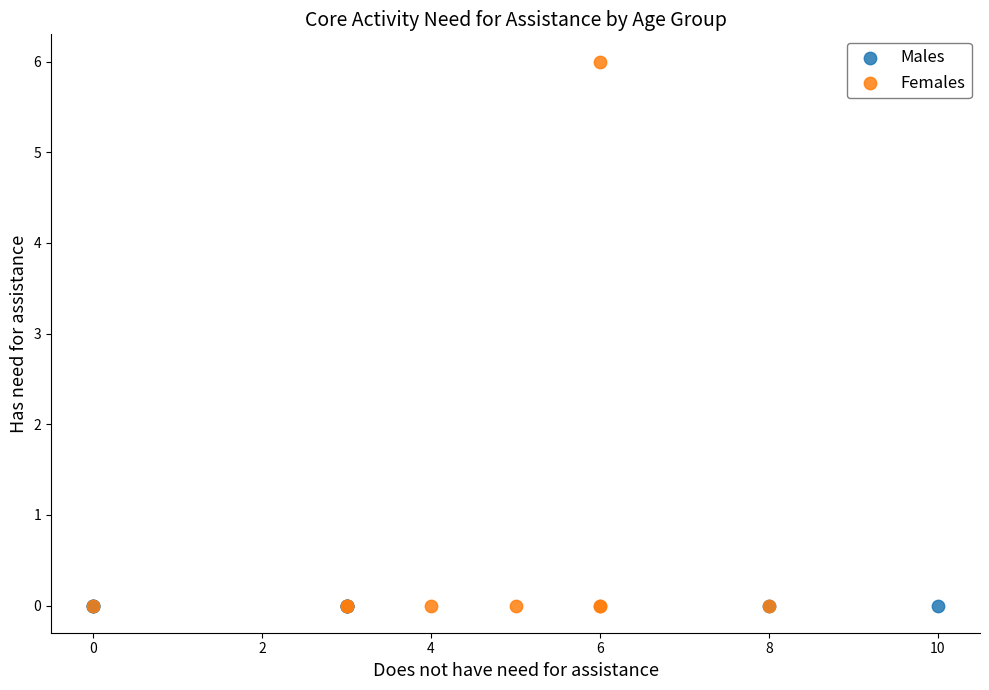

Which series reaches the maximum Y coordinate?

Females